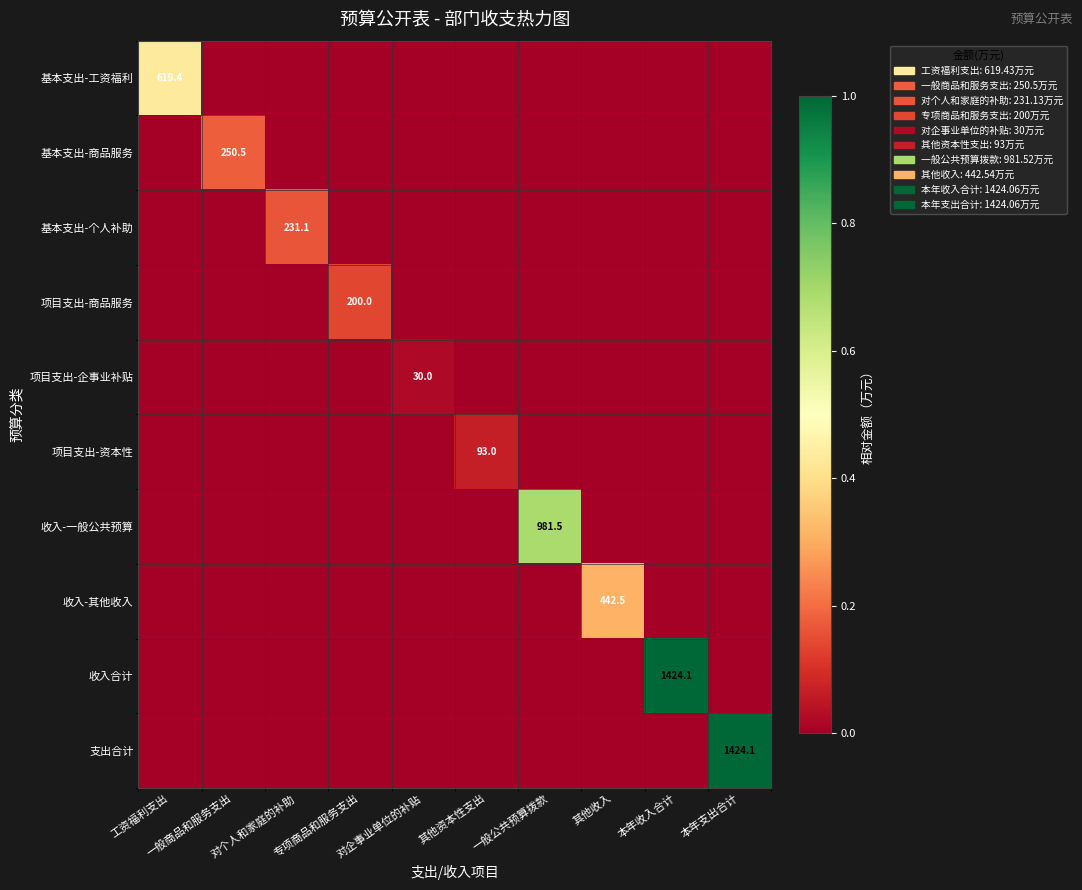

True or false: 基本支出-工资福利 has a value of 619.4 at 工资福利支出.

True